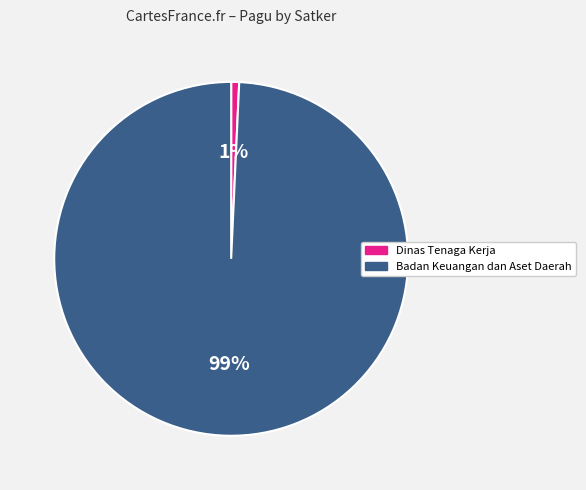

True or false: Badan Keuangan dan Aset Daerah accounts for 90% of the total.

False